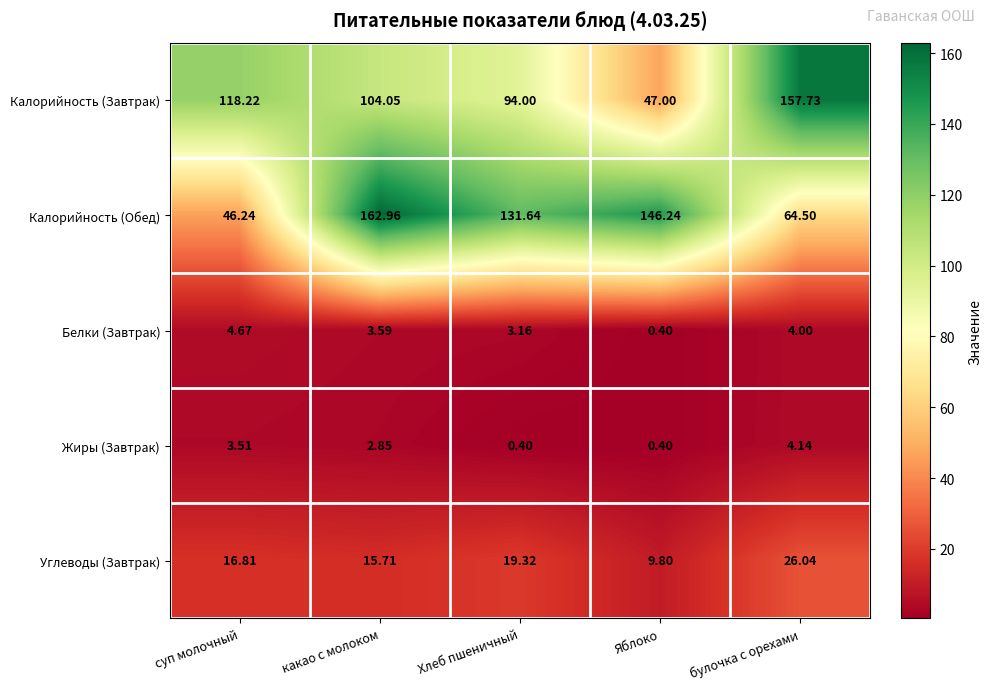

Which series has the largest total across all categories?

Калорийность (Обед)